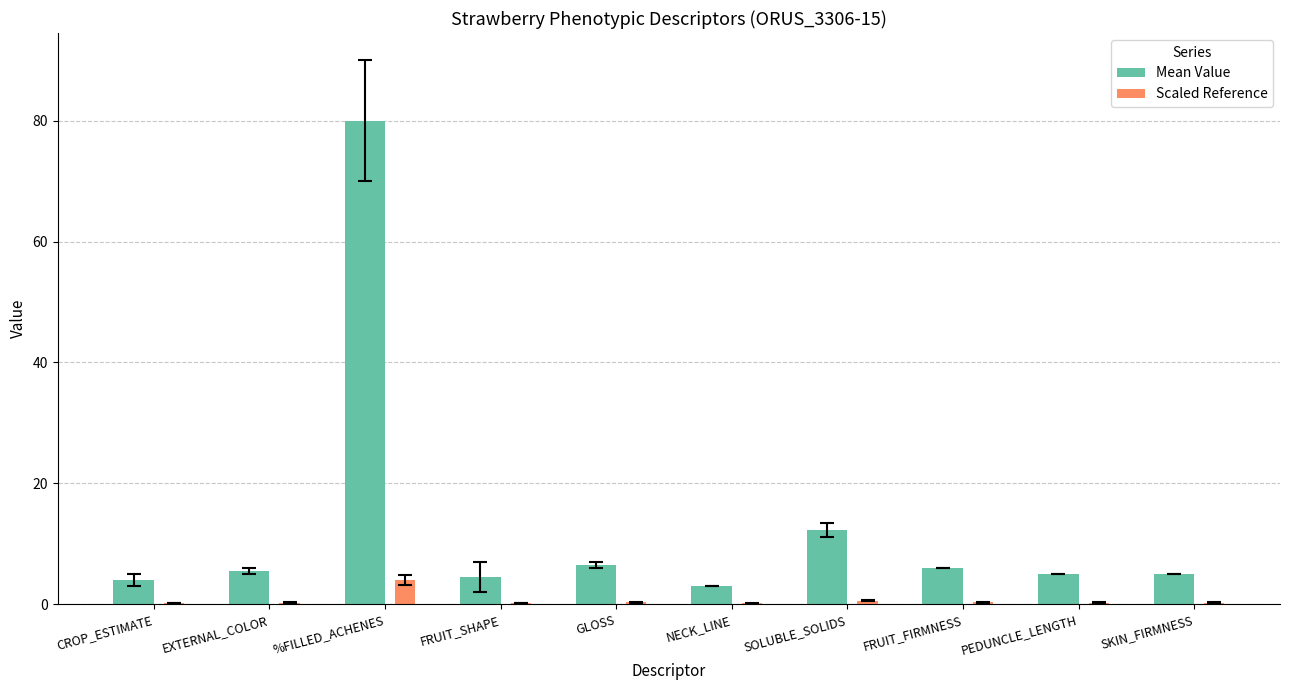

What is the difference between the Mean Value values at %FILLED_ACHENES and SOLUBLE_SOLIDS?

67.7